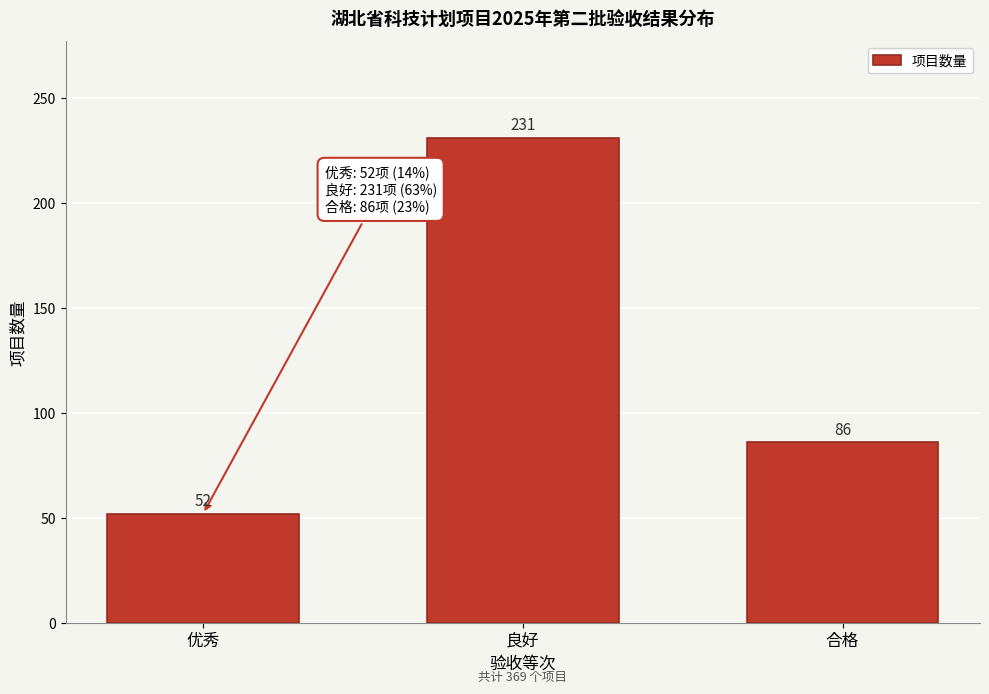

Reading right to left, extract all data points from this chart.

86	231	52